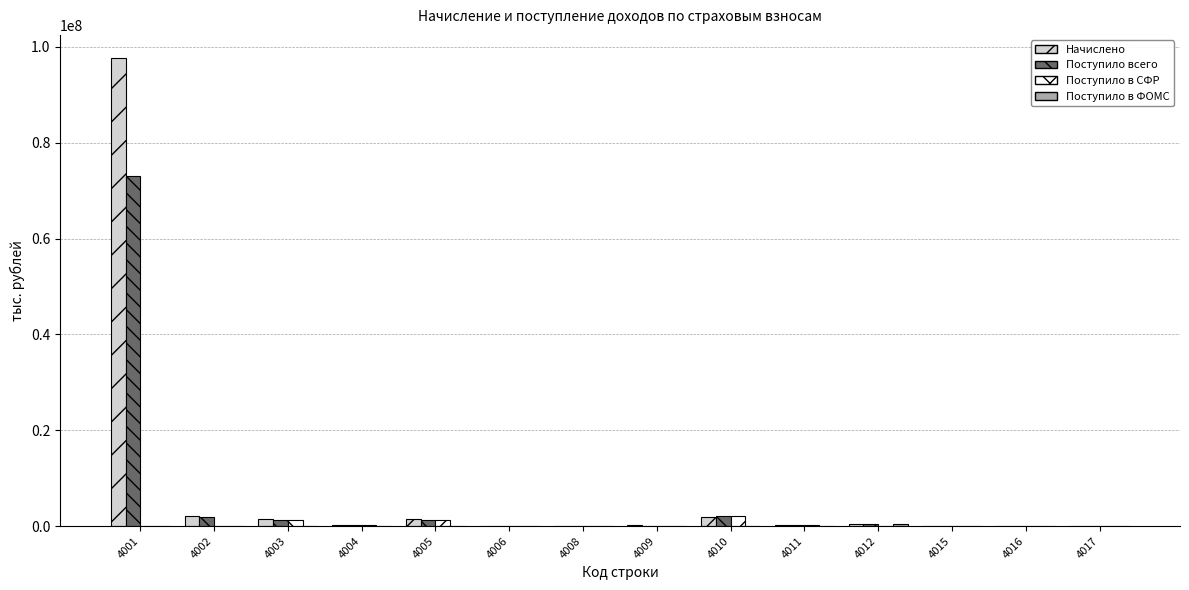

How many categories are shown in the chart?

14